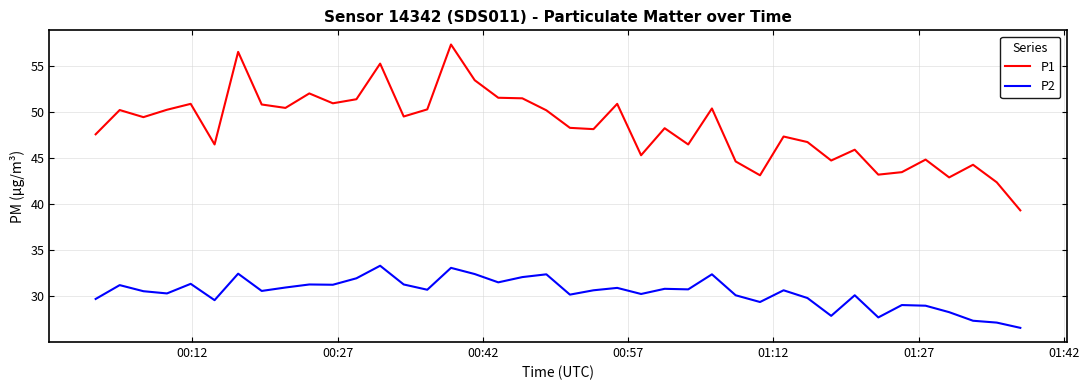

Which series has the largest range (max minus min)?

P1